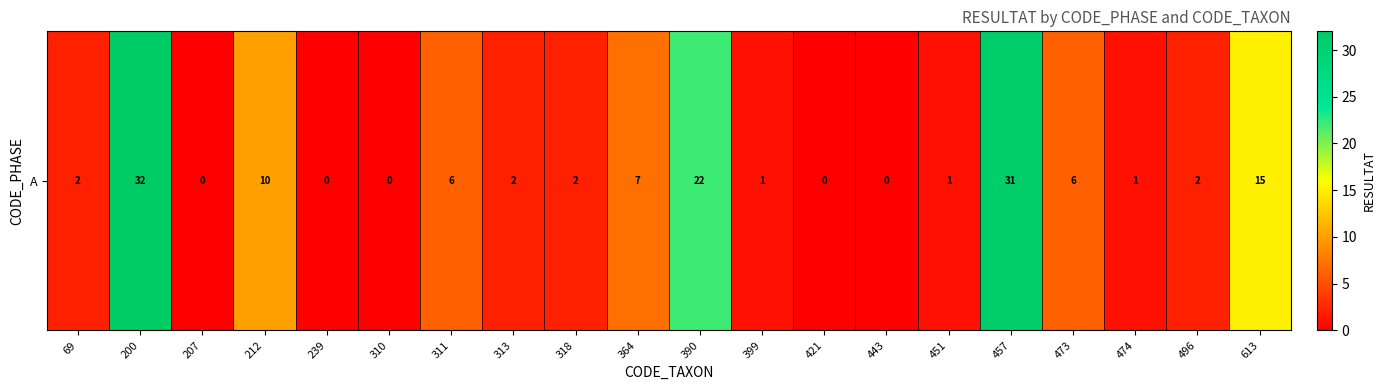

What is the change in value from 313 to 473?

+4